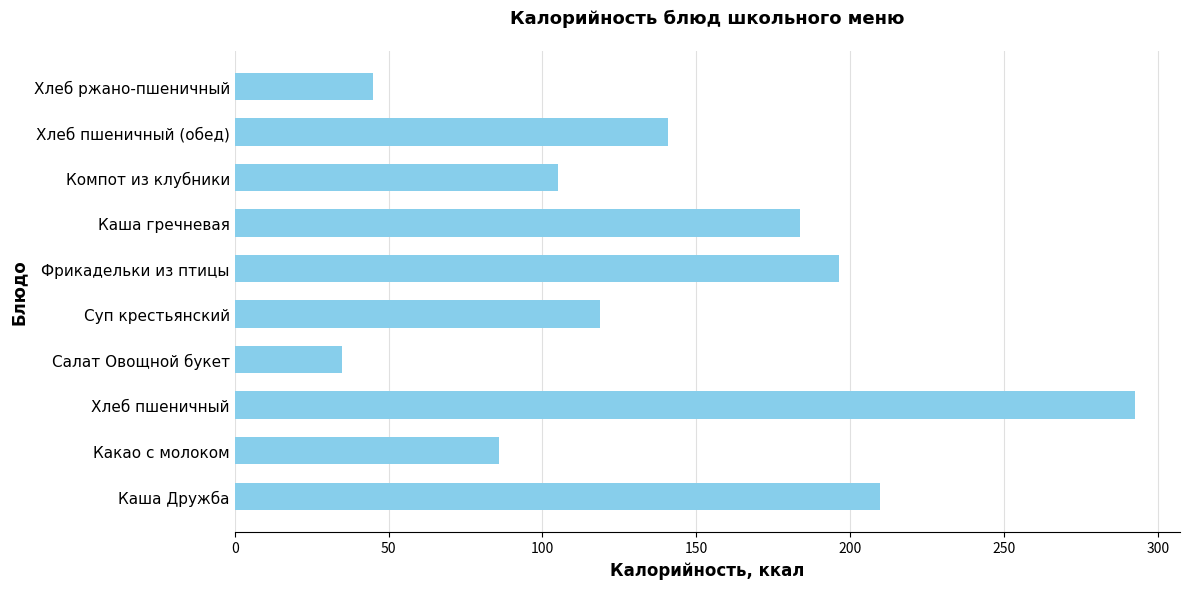

How many values are below 140?

5